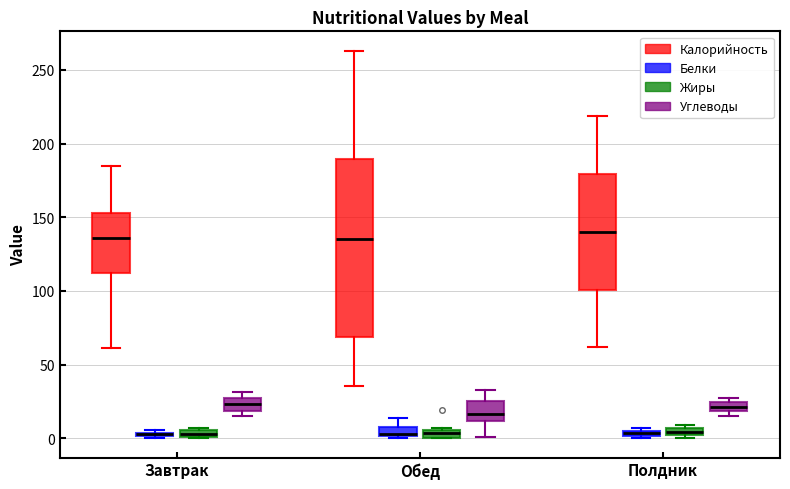

Where does the upper whisker of the box for Полдник (Калорийность) end on the y-axis? The values are not printed on the chart, so give them approximately, as read against the axis.

220